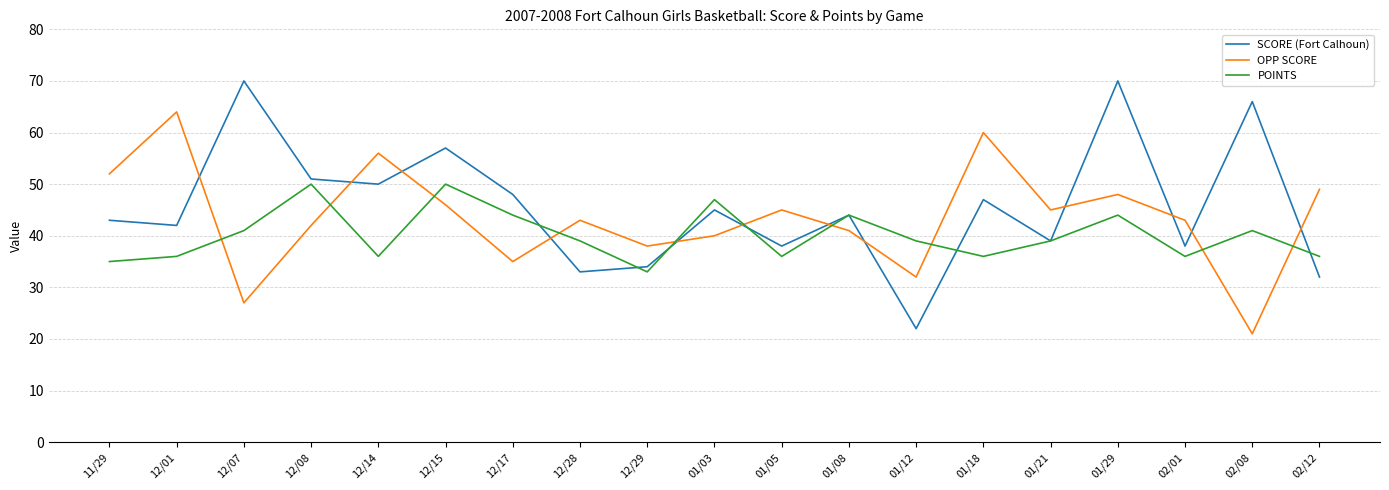

What position from the left is 01/29?

16